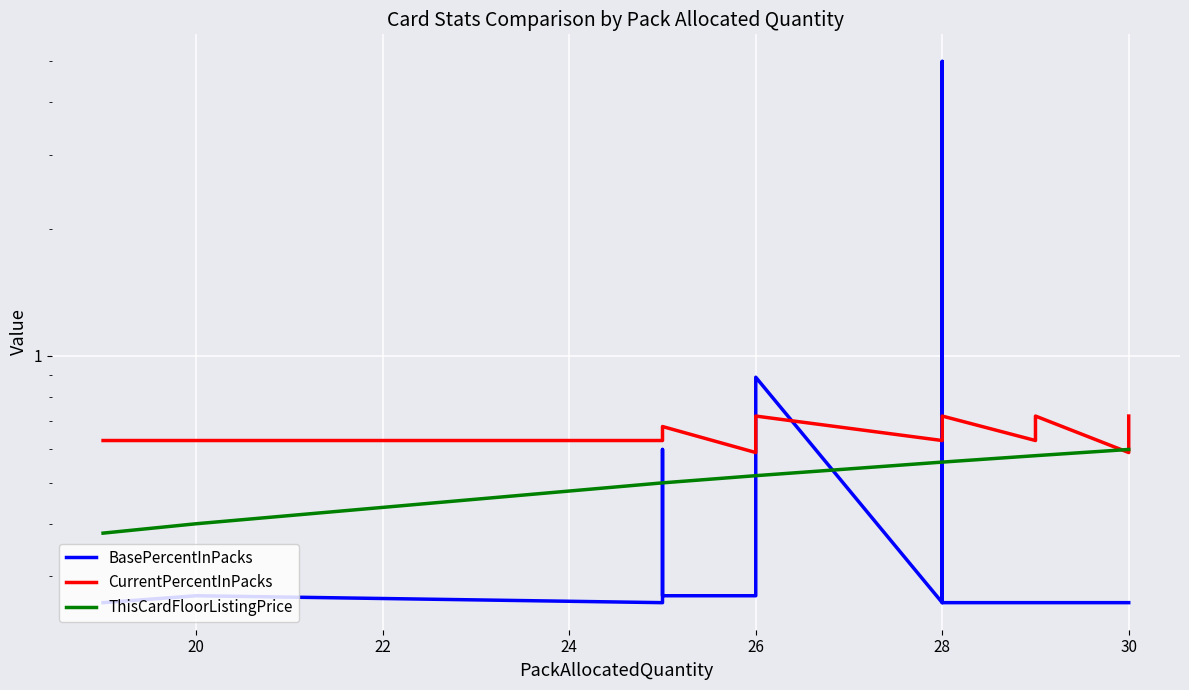

Which series ends up on top after the final intersection of BasePercentInPacks and CurrentPercentInPacks?

CurrentPercentInPacks